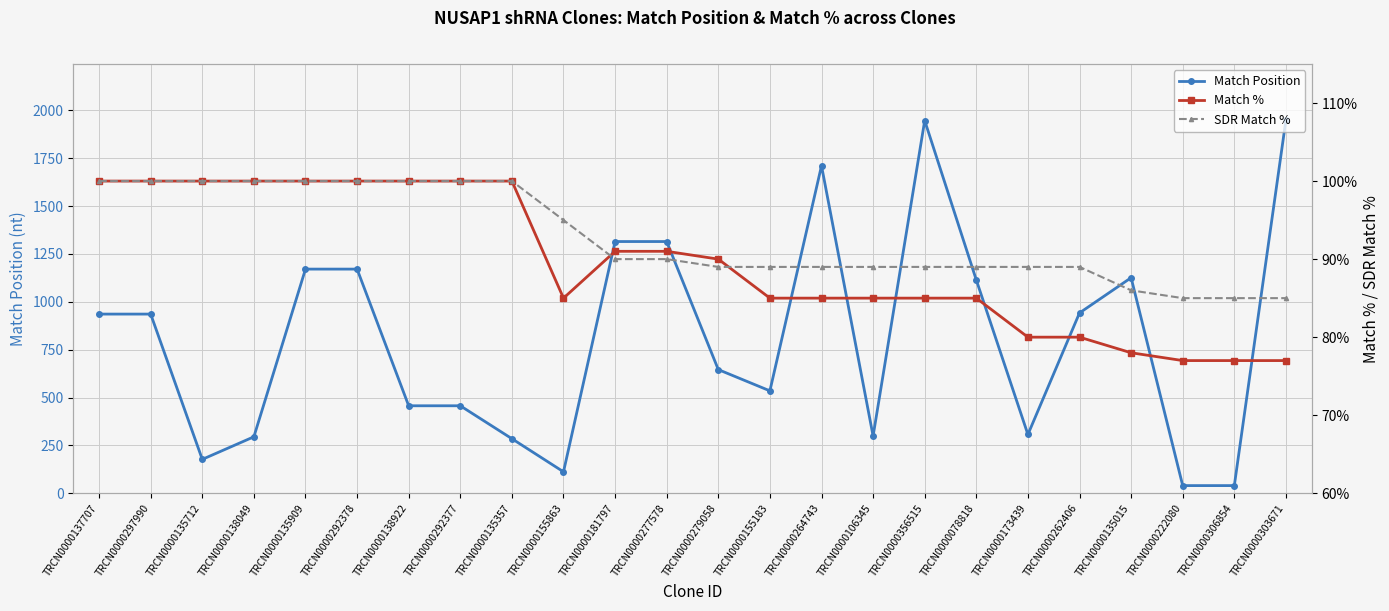

At which category is the sum across all series the highest?

TRCN0000356515